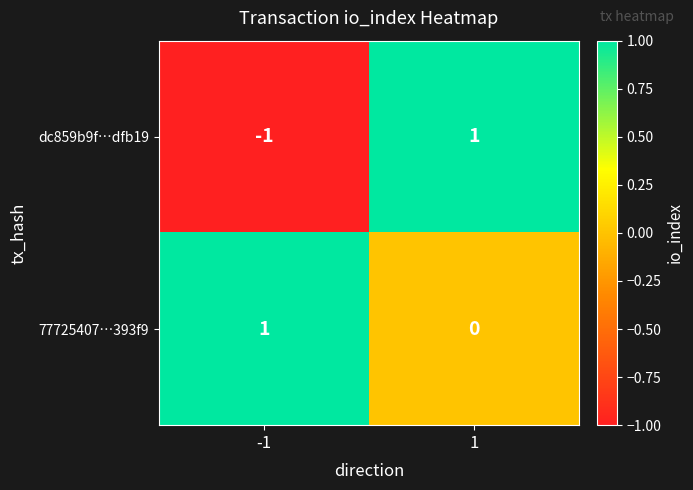

Which series has the largest range (max minus min)?

dc859b9f…dfb19